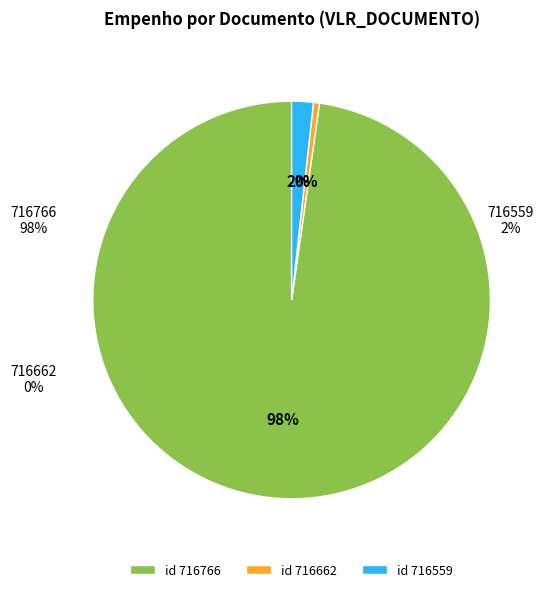

How many segments does this pie chart have?

3